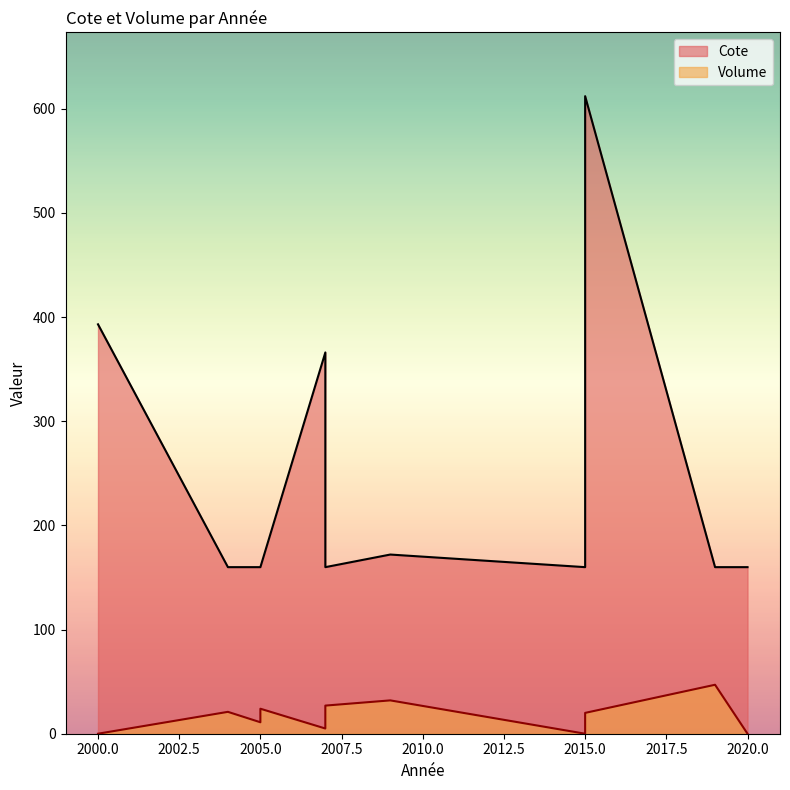

Does the chart have visible grid lines?

No